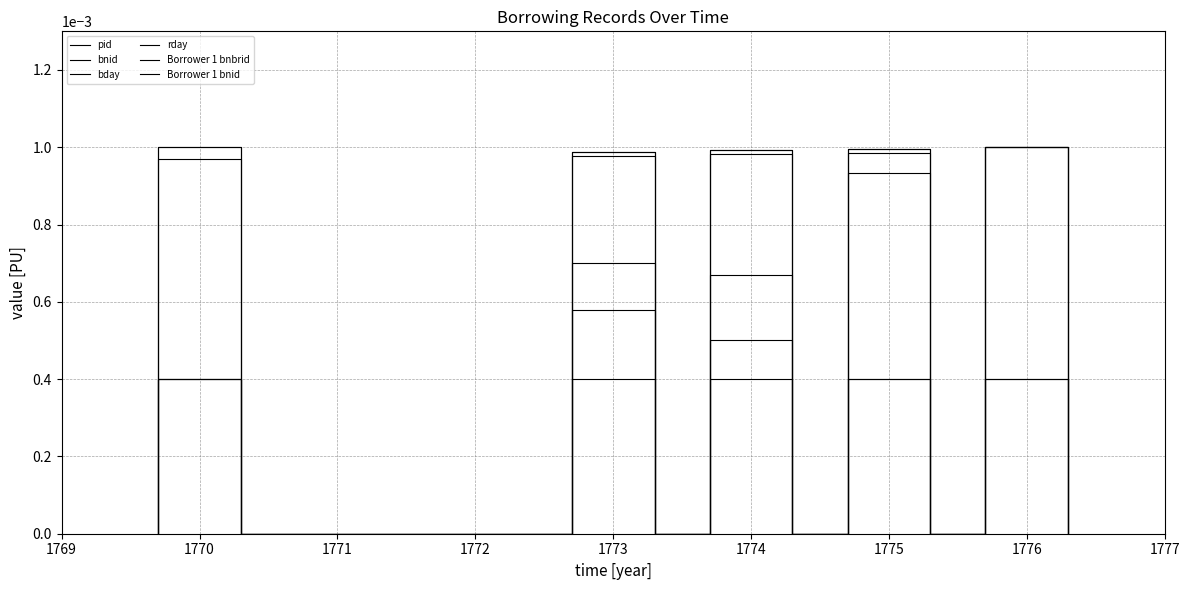

True or false: bnid and pid intersect in this chart.

False